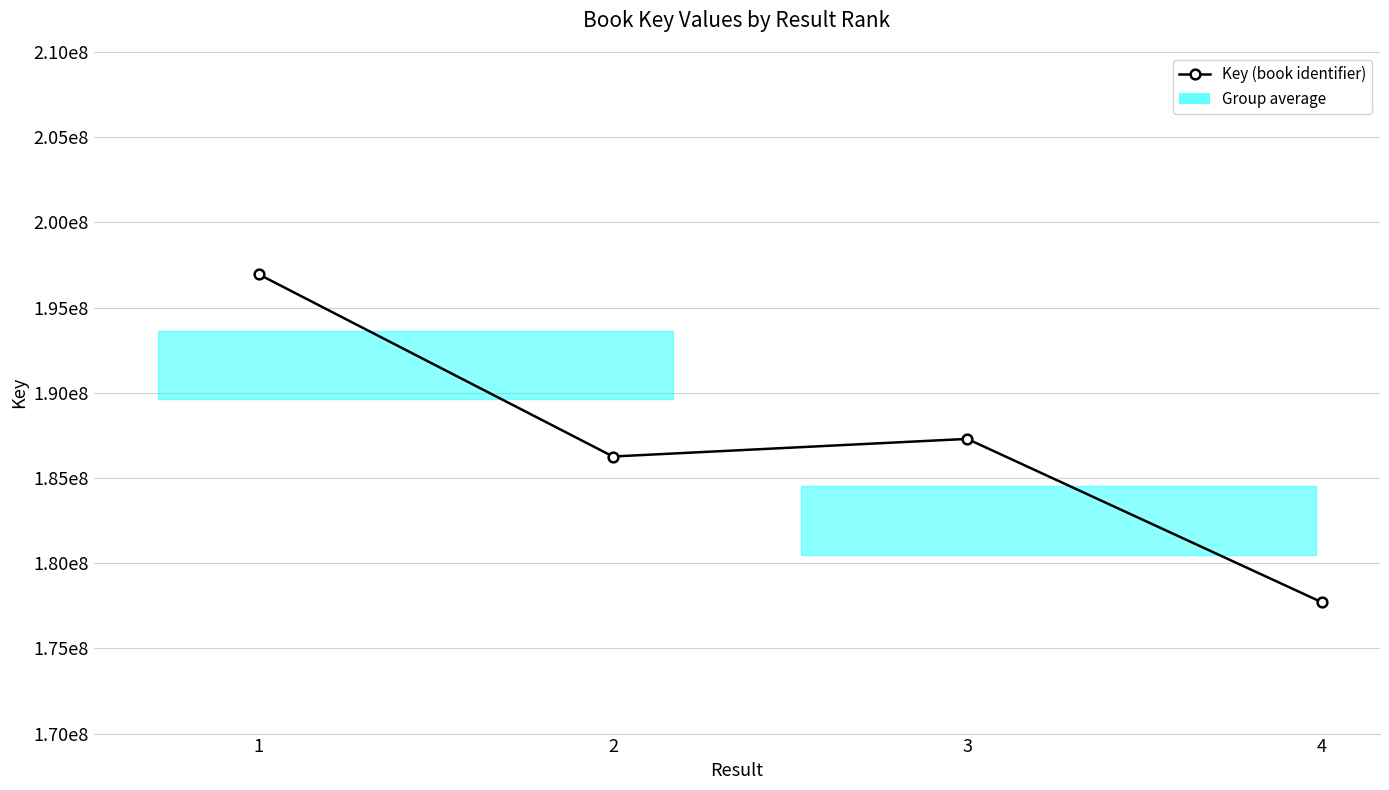

List the labels in order of value, largest first.

1, 3, 2, 4